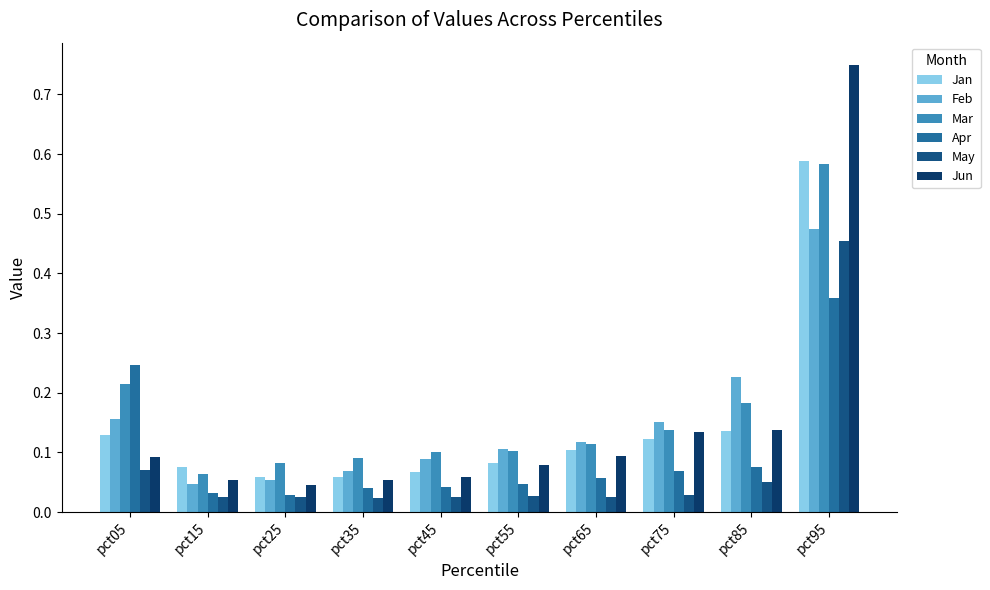

Which category has the highest value in the Apr series?

pct95